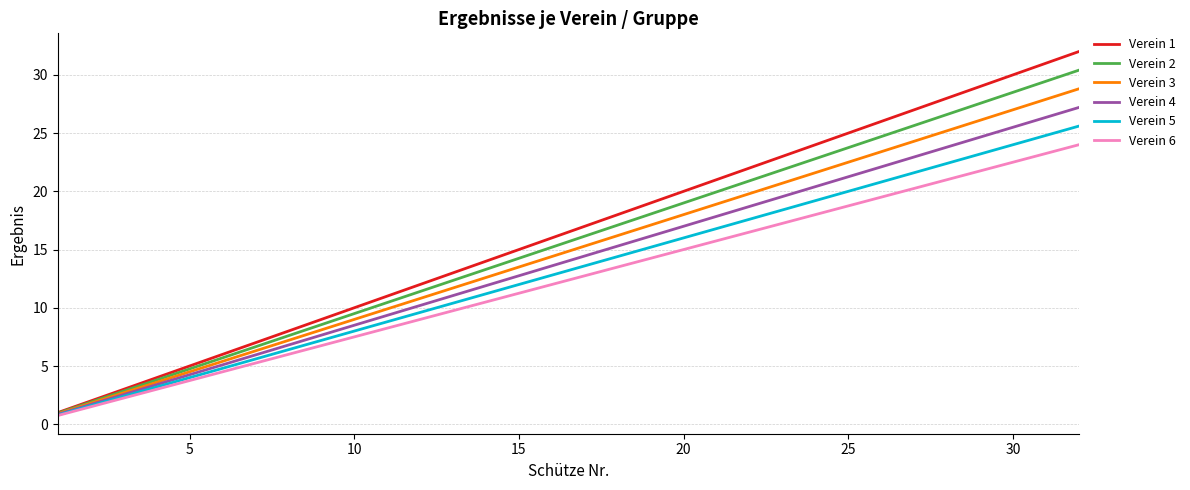

What is the maximum value for Verein 2?

30.4